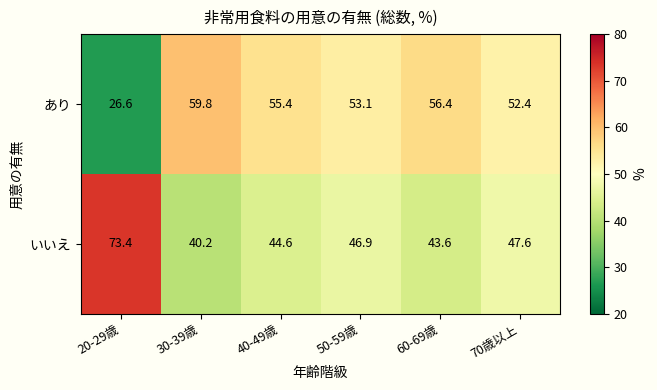

Rank the series by their maximum value, from lowest to highest.

あり, いいえ